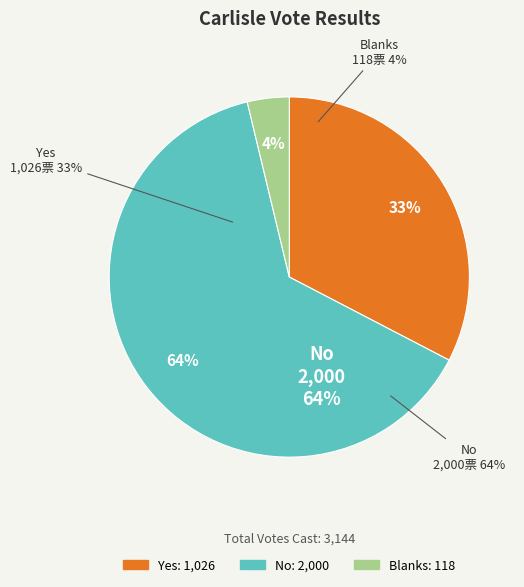

What is the largest slice in the pie chart?

No